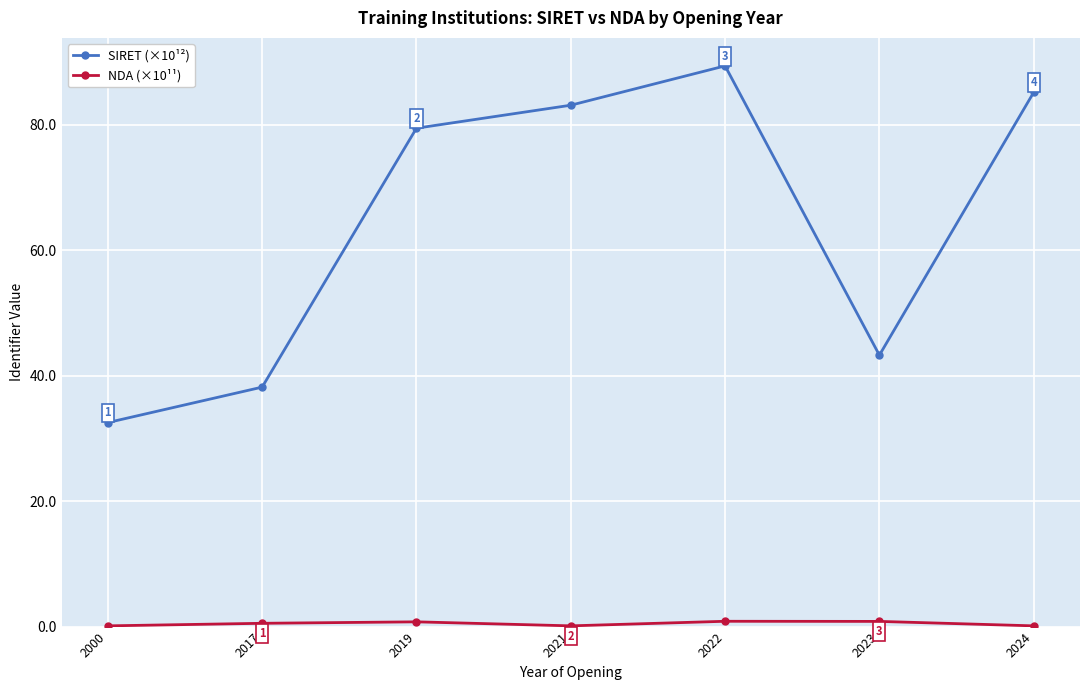

What is the approximate value of SIRET (×10¹²) at 2022?

89.4